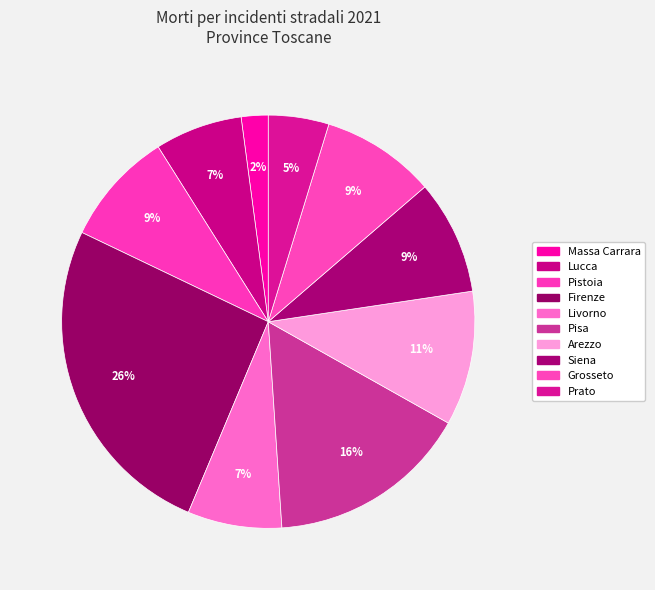

Count the number of slices in the pie.

10